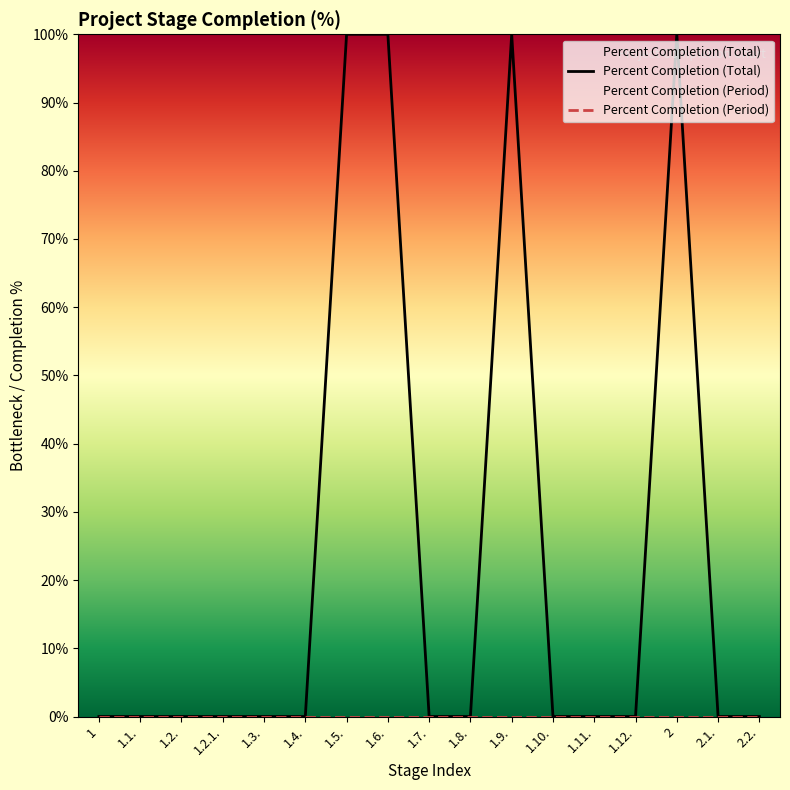

Which category has the lowest value across all series?

1